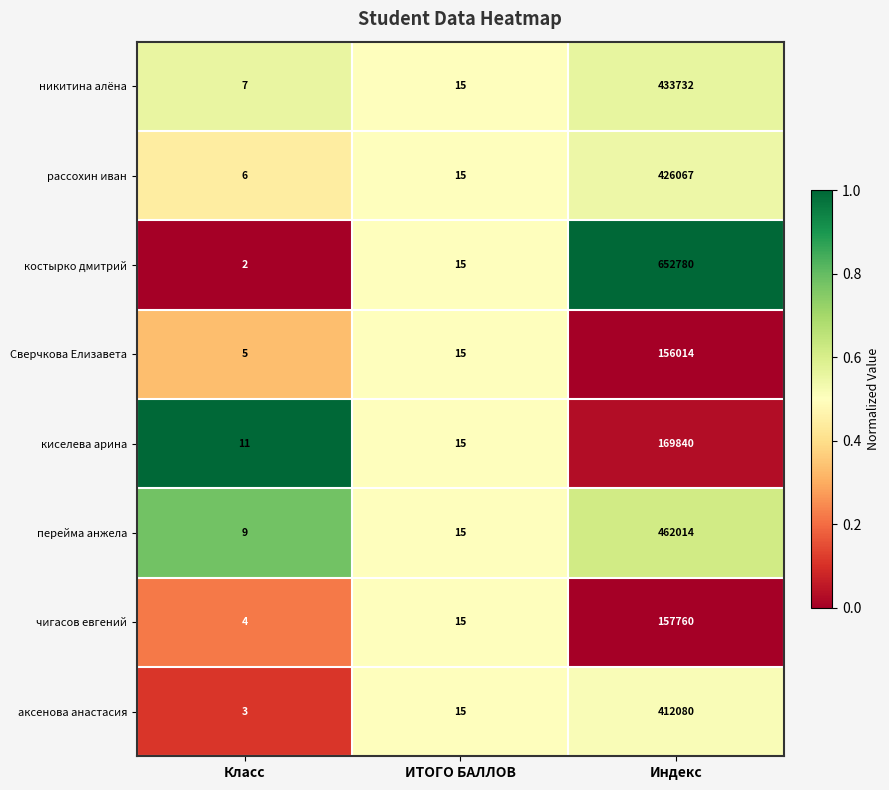

Where is рассохин иван nearest to the value 213036?

ИТОГО БАЛЛОВ